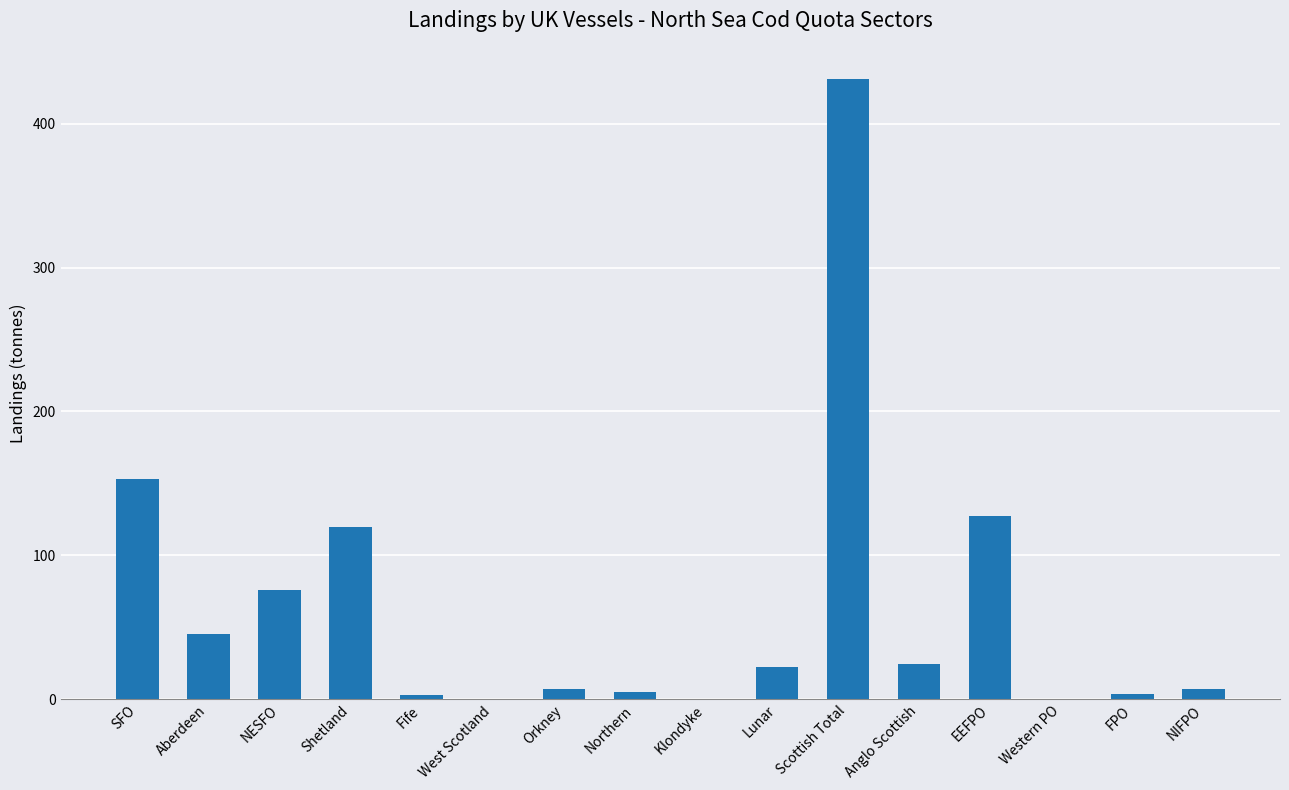

Is it true that the value at Western PO is 0.0?

True